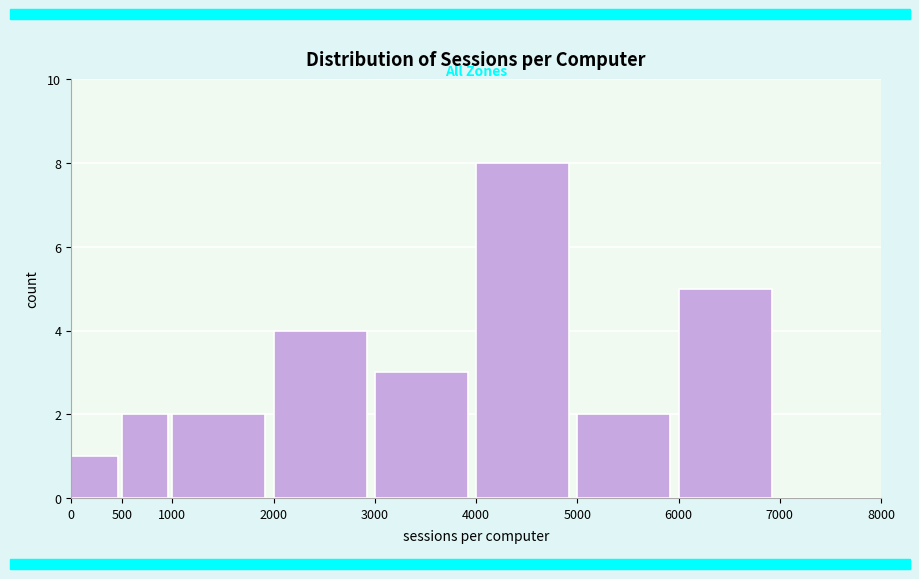

How tall is the bar that spans 500 to 1000 on the x-axis? The values are not printed on the chart, so give them approximately, as read against the axis.

2